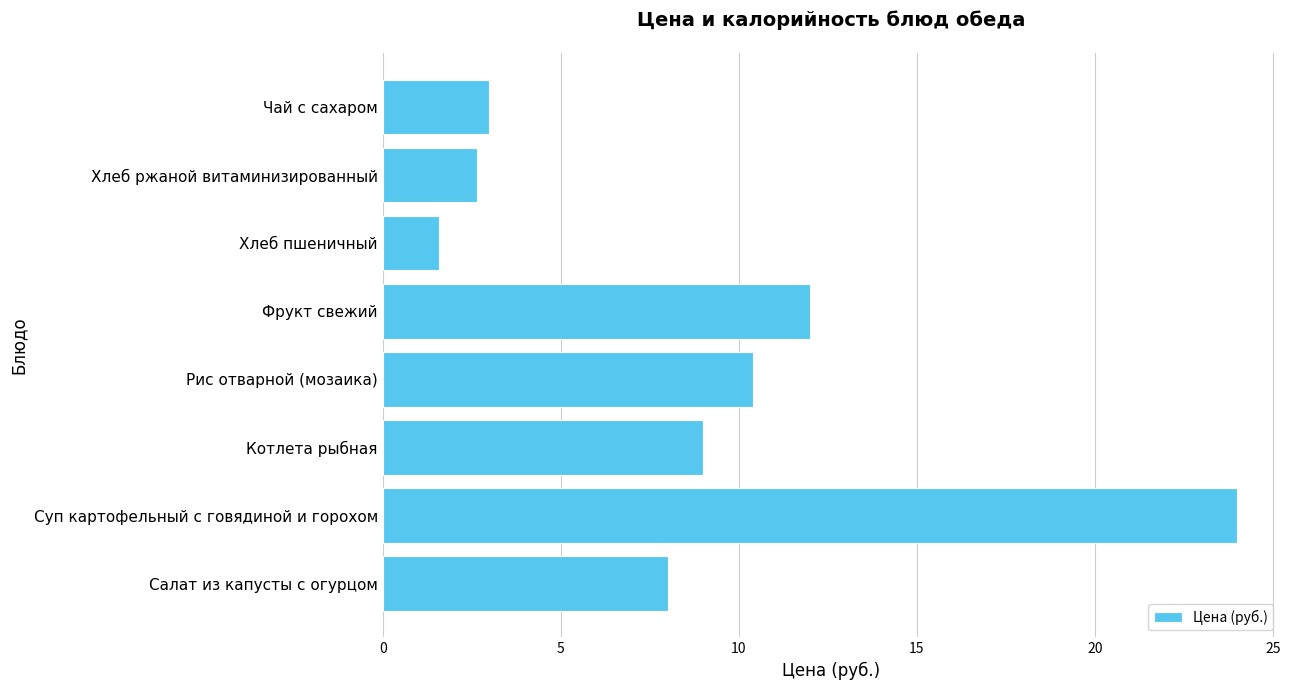

What is the greatest value displayed?

24.0